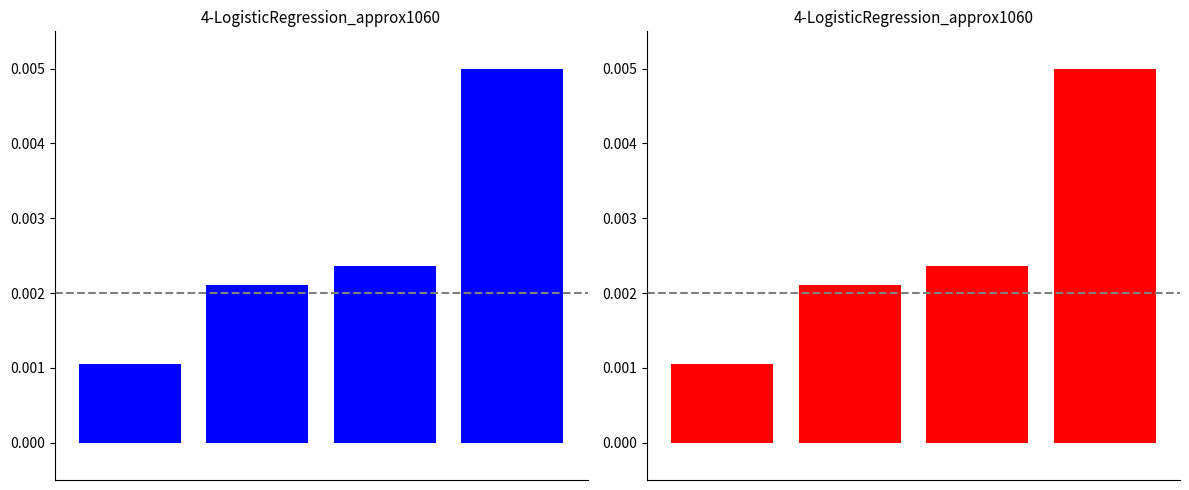

Count the Fixed Layout eBook values in the range 0 to 1.

4